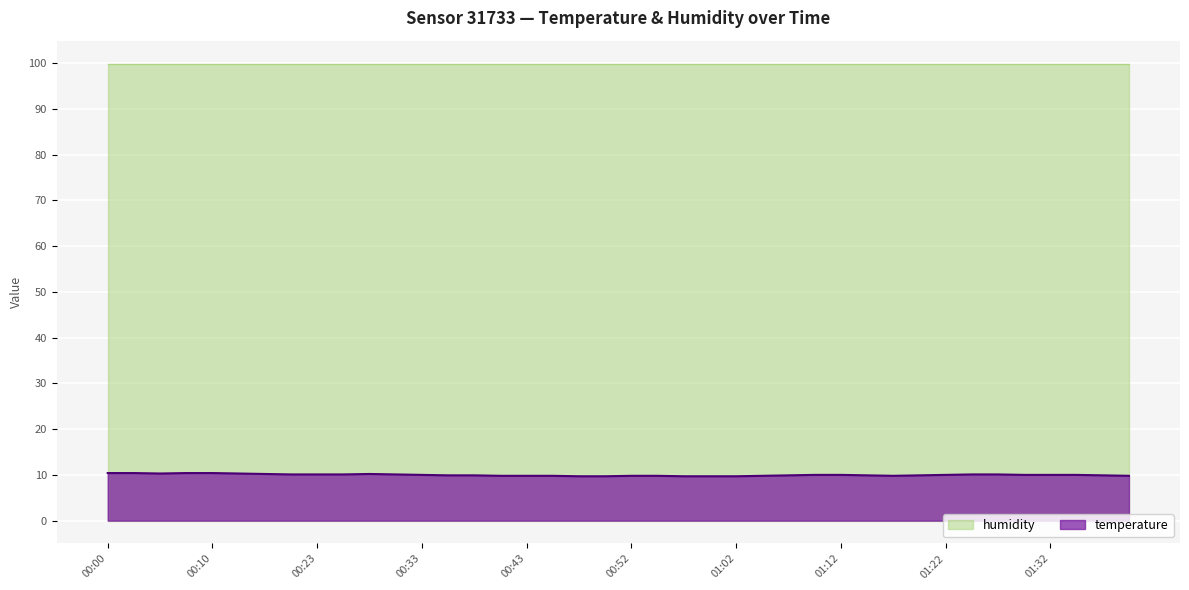

What is the difference between the second highest and minimum values?

0.7